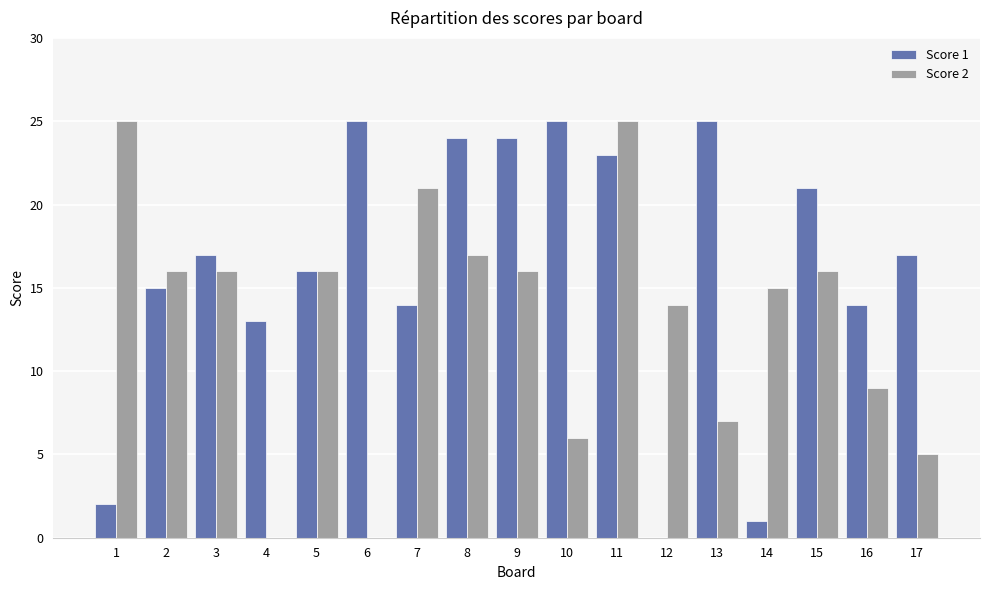

What is the spread (max minus min) of values at 2?

1